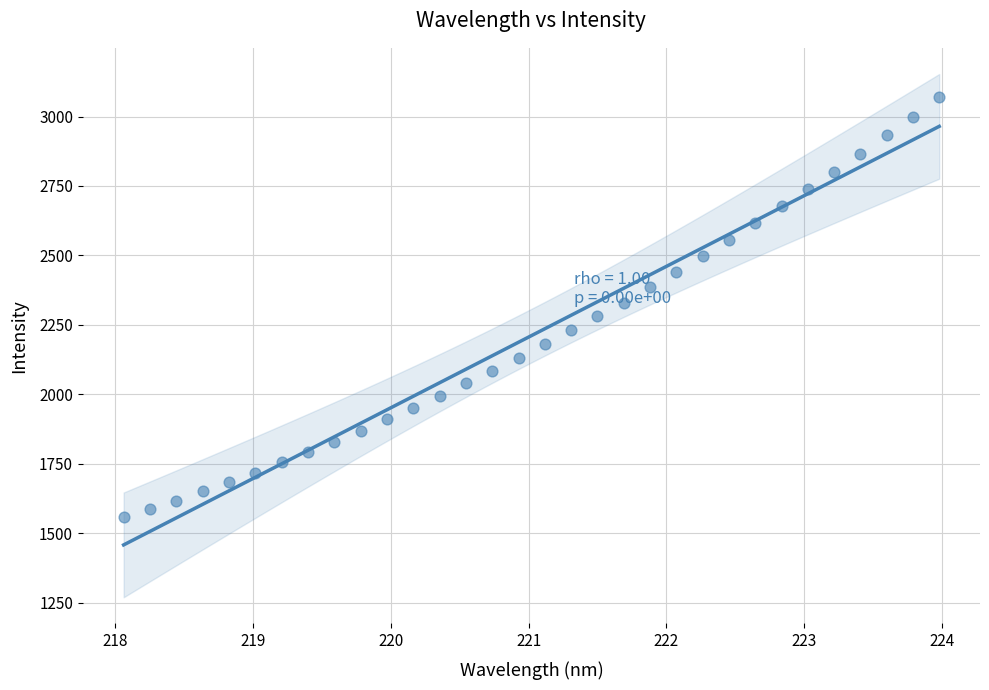

What is the range of X values (max minus min)?

5.9